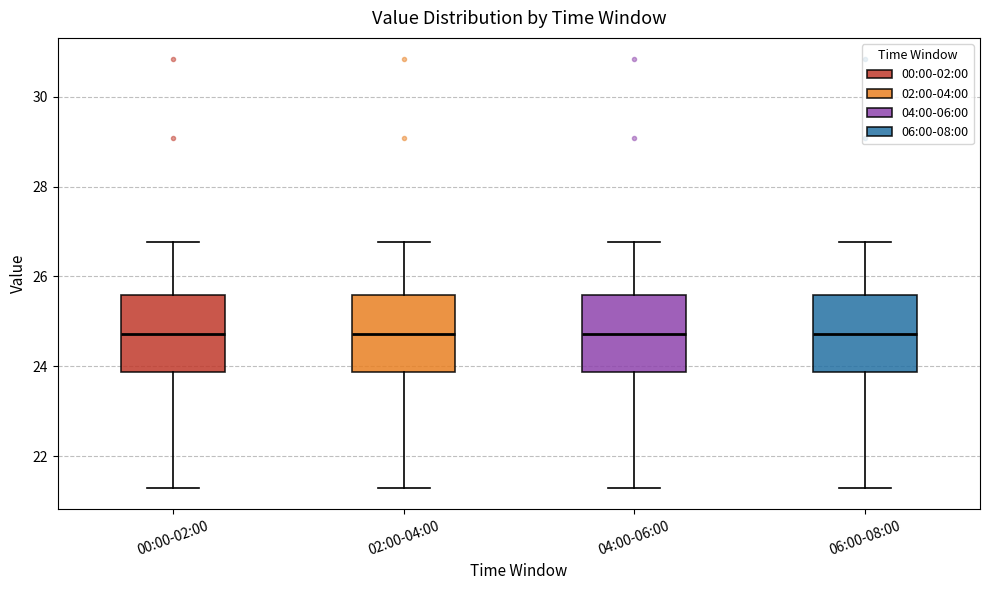

Reading left to right, read every box against the y-axis: the position of its median line, the range the box covers, and the ends of its whiskers. The values are not printed on the chart, so give them approximately, as read against the axis.

00:00-02:00: median 24.8, box 23.8 to 25.6, whiskers 21.4 to 26.8
02:00-04:00: median 24.8, box 23.8 to 25.6, whiskers 21.4 to 26.8
04:00-06:00: median 24.8, box 23.8 to 25.6, whiskers 21.4 to 26.8
06:00-08:00: median 24.8, box 23.8 to 25.6, whiskers 21.4 to 26.8